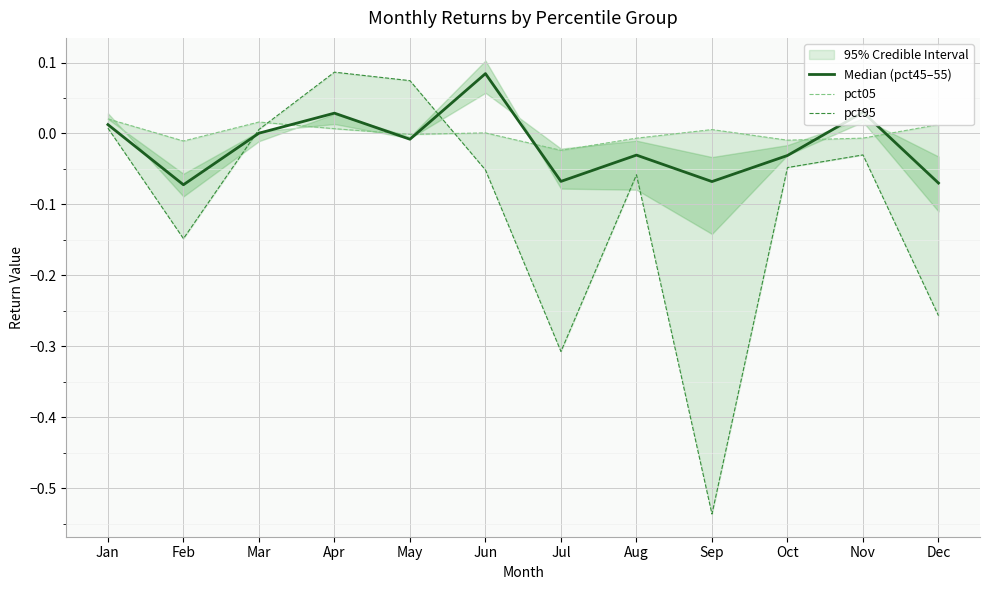

At Jul, list the series in order from largest to smallest.

pct05, Median (pct45–55), pct95